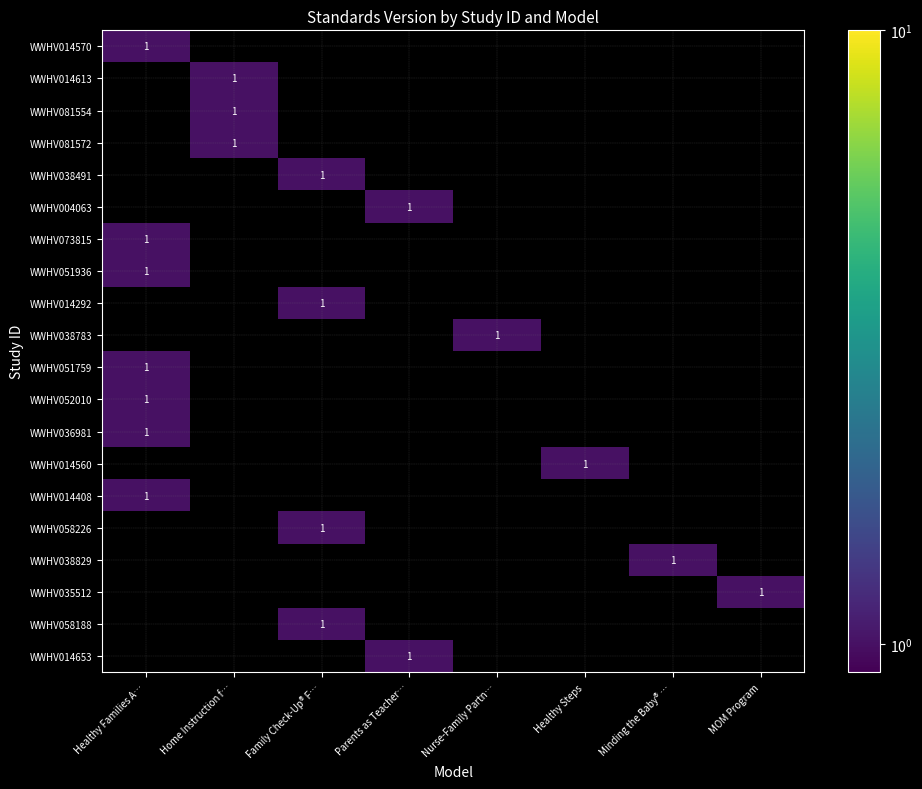

The value of WWHV014613 at Nurse-Family Partn… is 0. True or false?

True